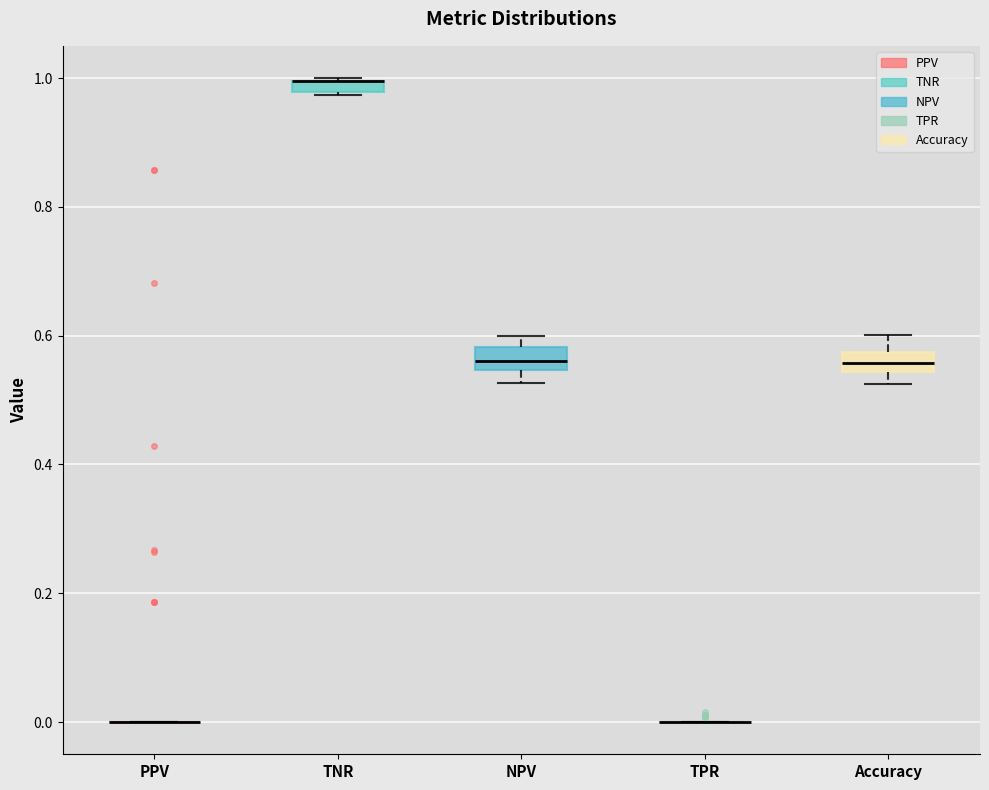

Where is the upper edge of the box for TNR on the y-axis? The values are not printed on the chart, so give them approximately, as read against the axis.

1.00